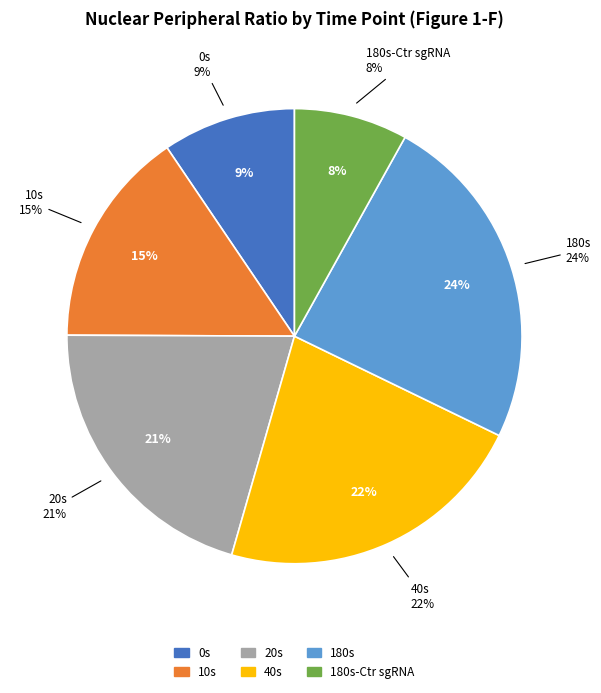

Combined, do 20s and 40s account for over 50%?

No